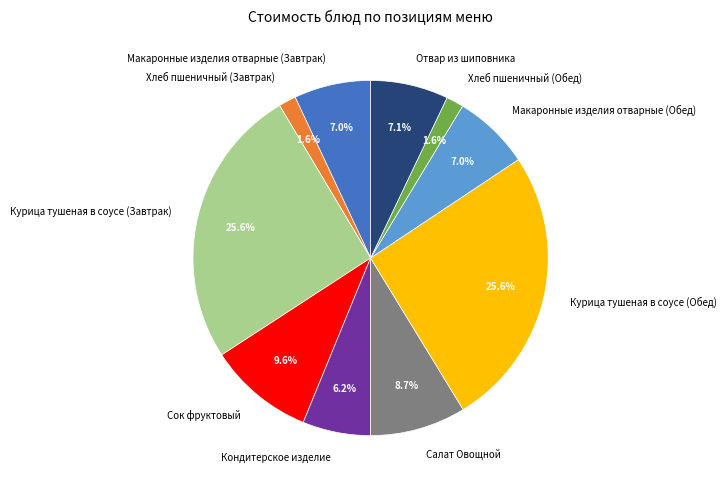

Is the sum of Макаронные изделия отварные (Обед) and Хлеб пшеничный (Обед) greater than half?

No